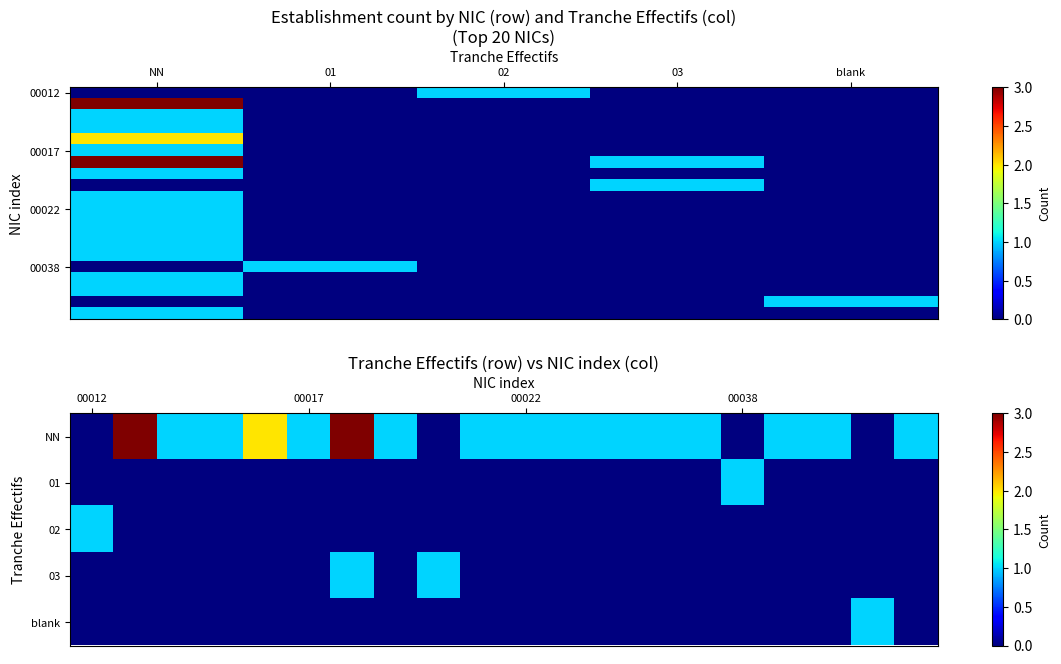

Reading left to right, extract all data points from this chart.

00012: 0	0	1	0	0
00013: 3	0	0	0	0
00014: 1	0	0	0	0
00015: 1	0	0	0	0
00016: 2	0	0	0	0
00017: 1	0	0	0	0
00018: 3	0	0	1	0
00019: 1	0	0	0	0
00020: 0	0	0	1	0
00021: 1	0	0	0	0
00022: 1	0	0	0	0
00023: 1	0	0	0	0
00026: 1	0	0	0	0
00029: 1	0	0	0	0
00034: 1	0	0	0	0
00038: 0	1	0	0	0
00042: 1	0	0	0	0
00043: 1	0	0	0	0
00048: 0	0	0	0	1
00053: 1	0	0	0	0